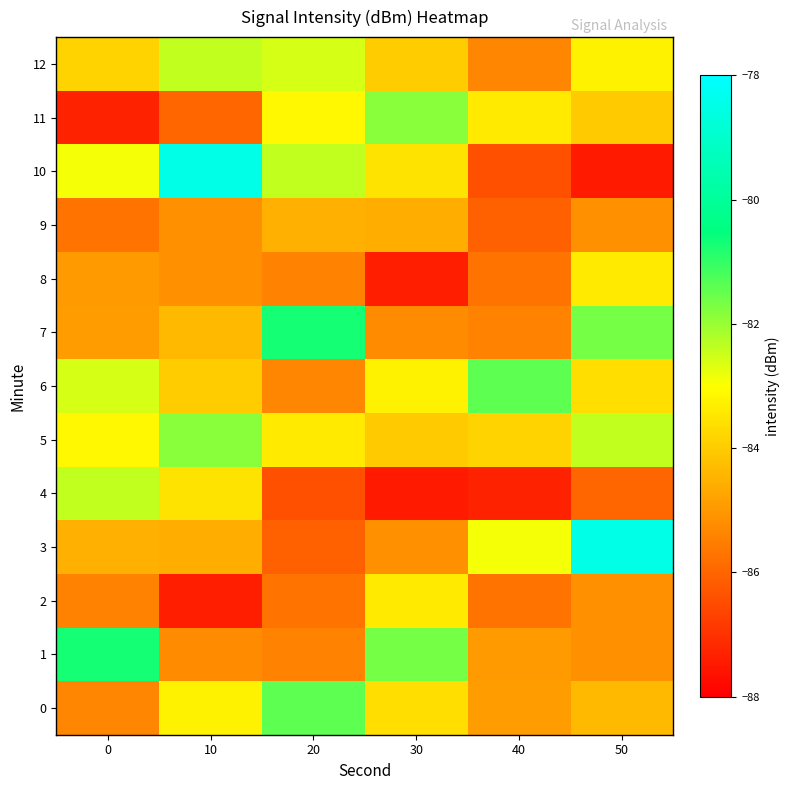

What is the spread (max minus min) of values at 20?

5.7